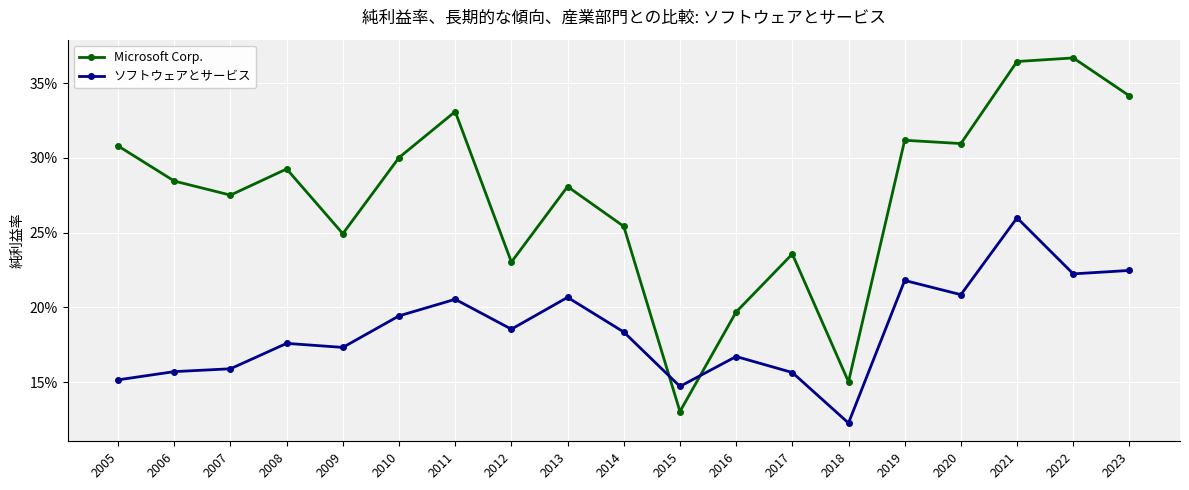

What is the sum of the Microsoft Corp. values at 2010 and 2013?

0.6